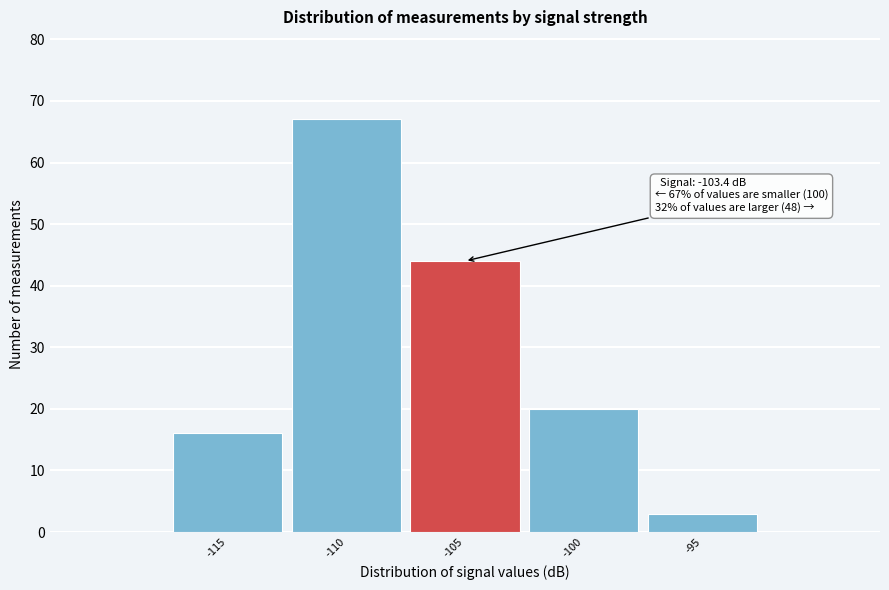

Reading left to right, transcribe all the data shown in this chart.

-115=16	-110=67	-105=44	-100=20	-95=3